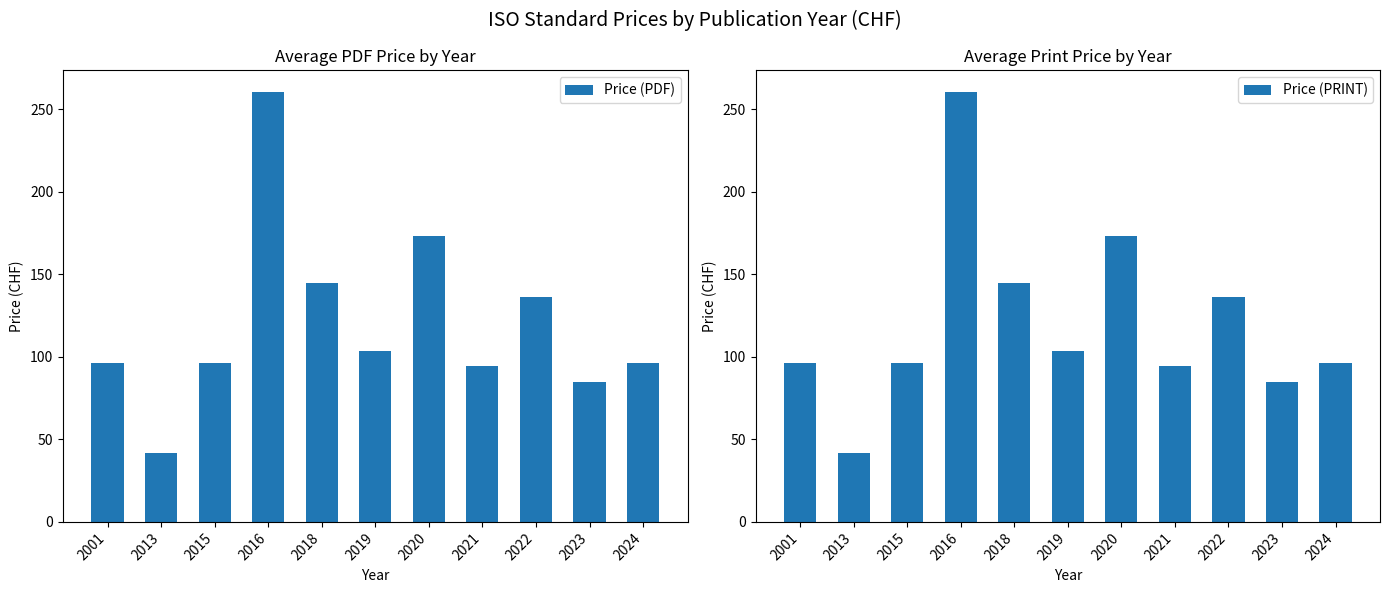

At which category is the sum across all series the highest?

2016